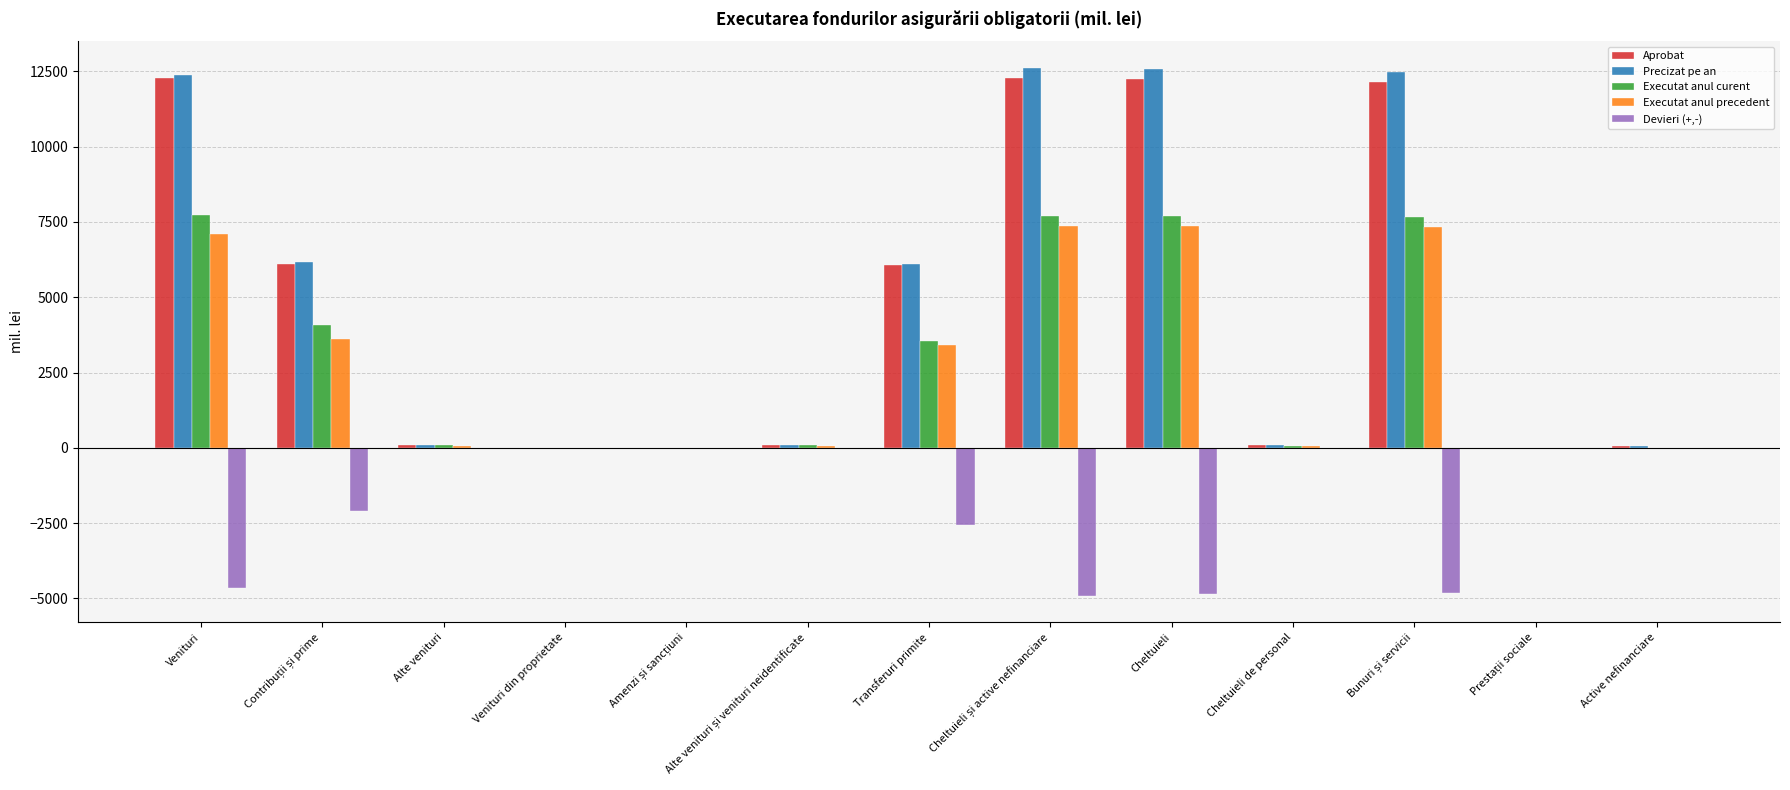

What is the approximate value of Executat anul precedent at Cheltuieli?

7380.7